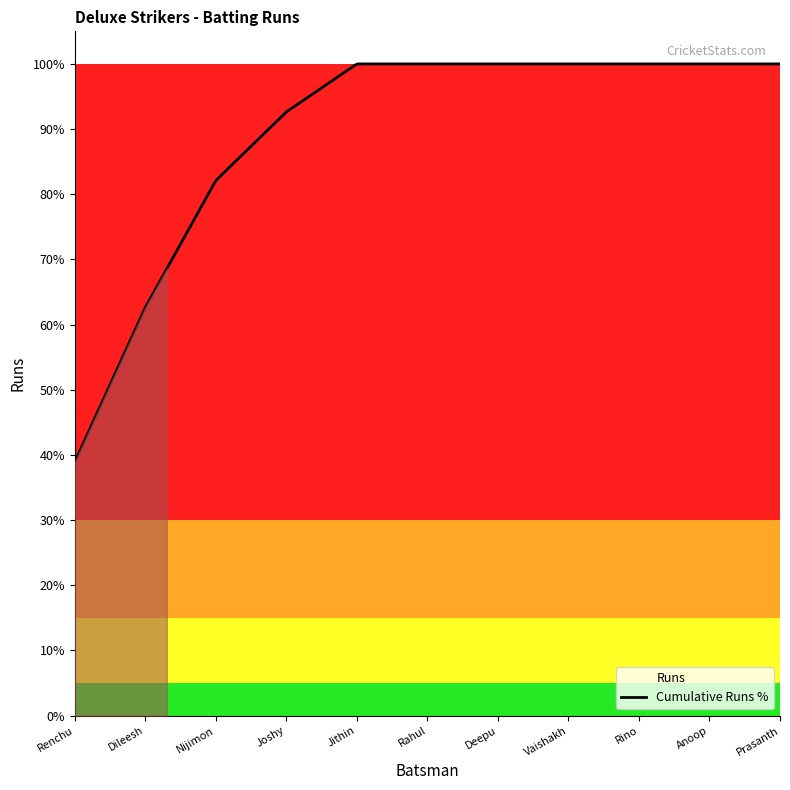

How many values are between 0 and 37?

9